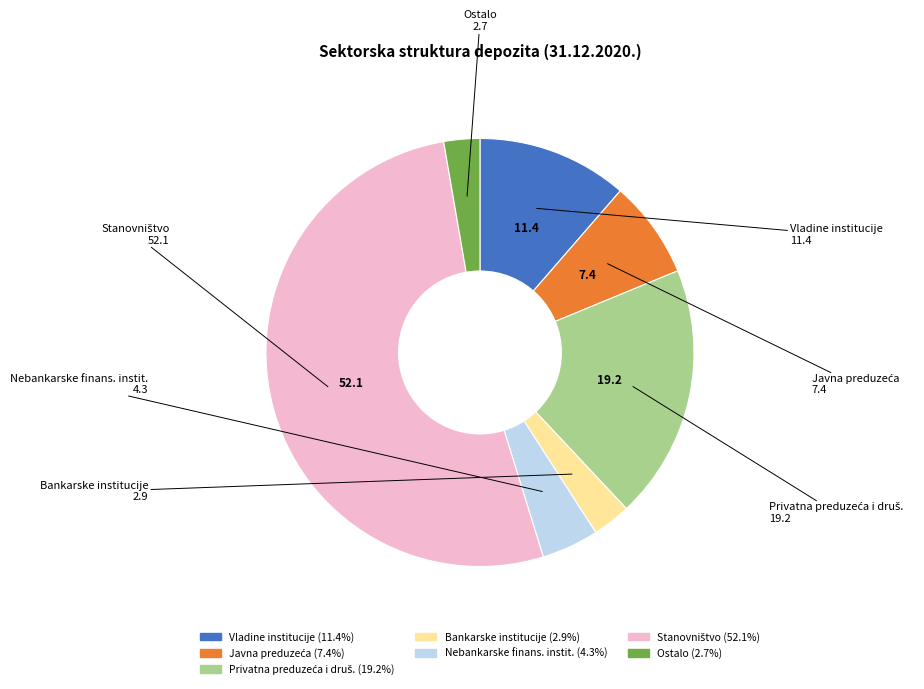

Does any single category account for the majority?

Yes